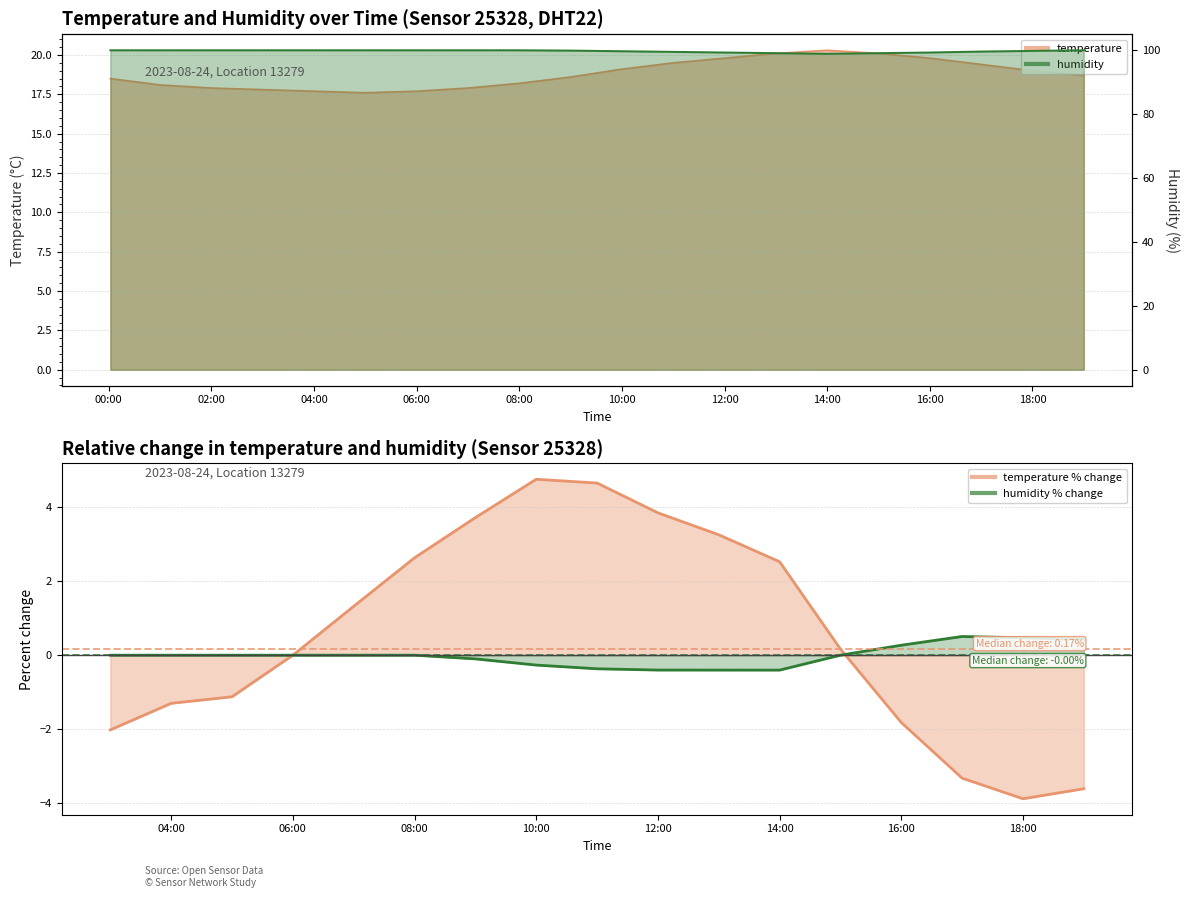

The temperature series shows 18.2 at 08:00. True or false?

True